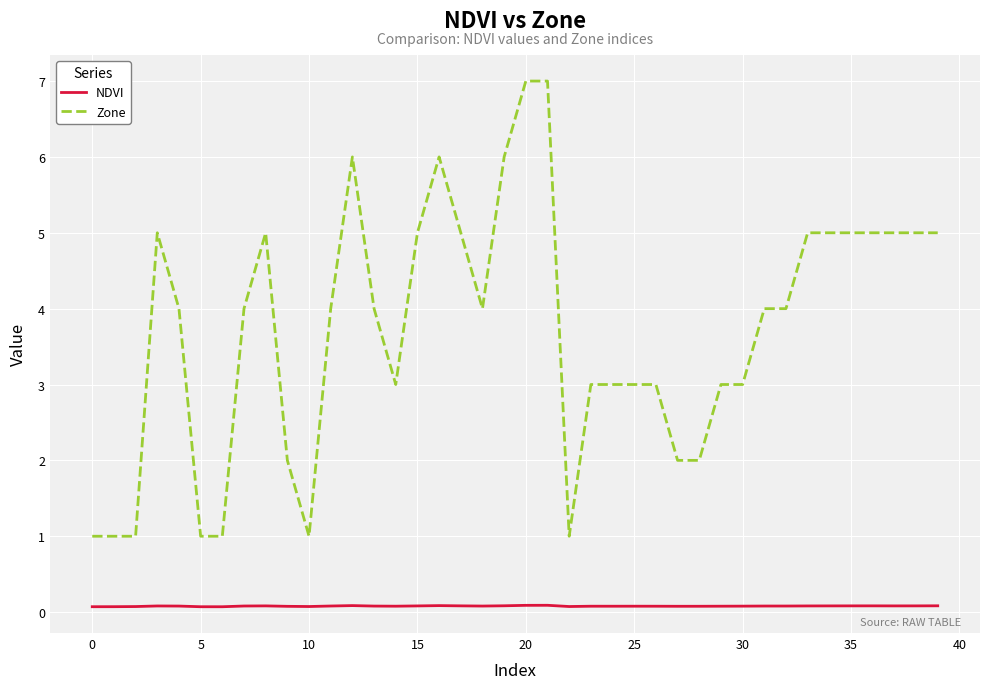

What is the minimum value shown in the chart?

0.1